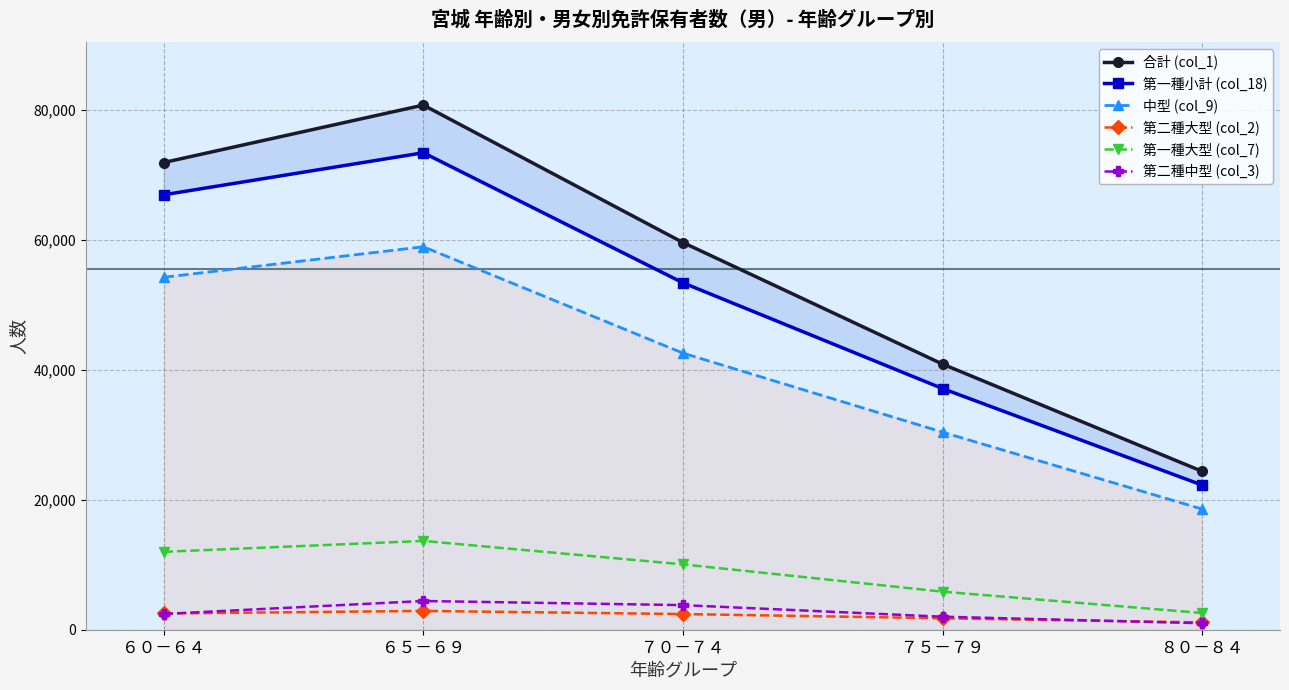

Which series has the largest range (max minus min)?

合計 (col_1)